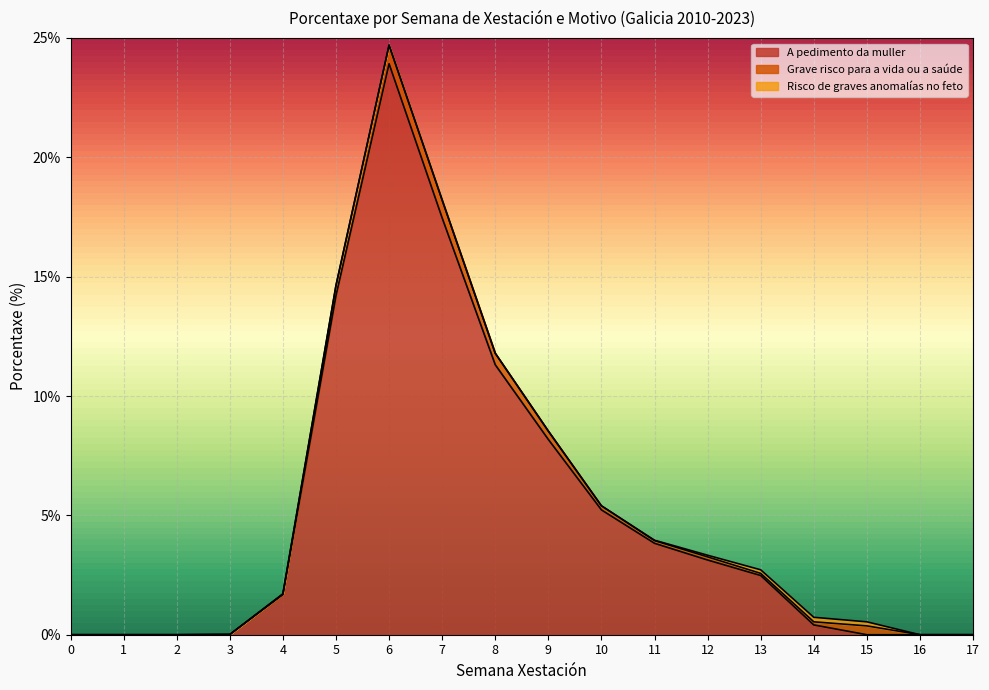

The value of Risco de graves anomalías no feto at 4 is 0.0. True or false?

True